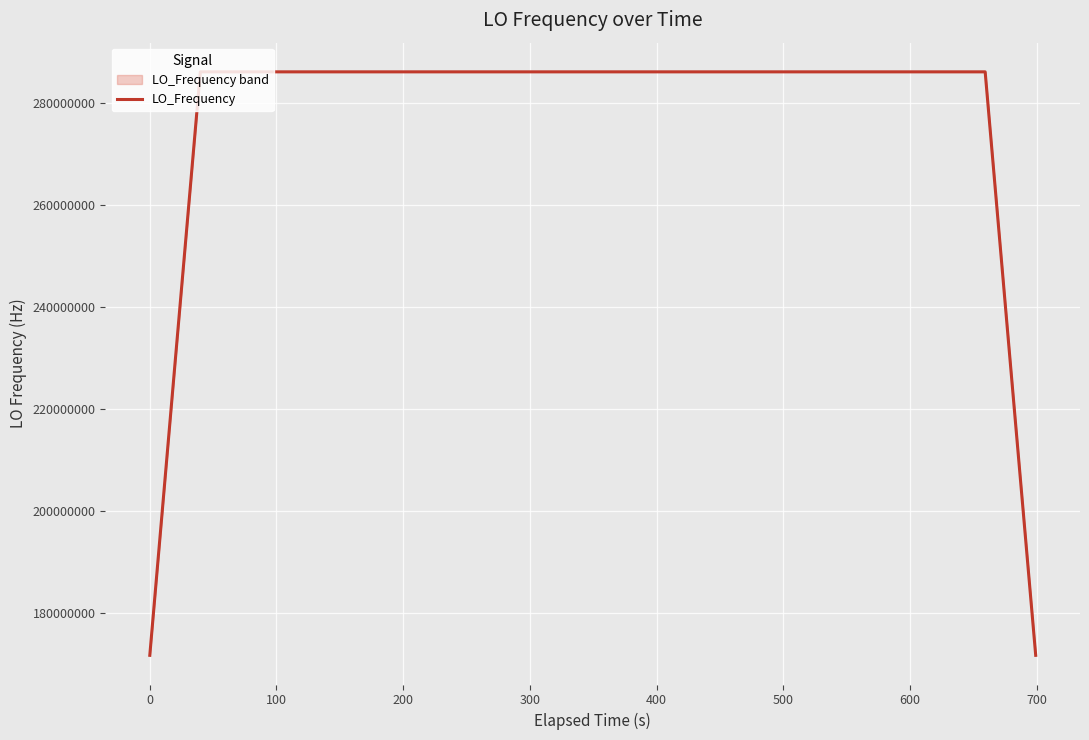

What is the minimum value for LO_Frequency?

171628199.6